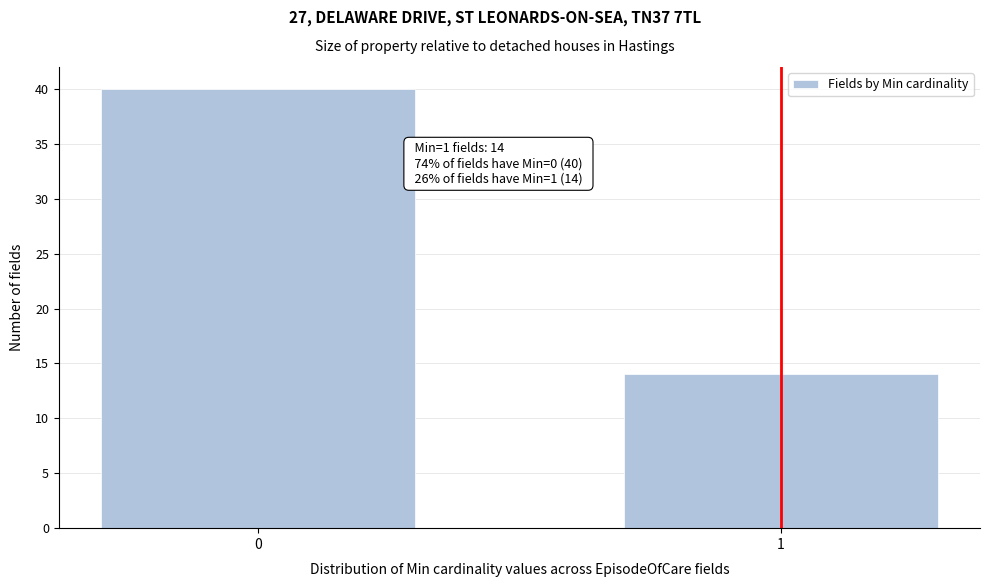

Reading right to left, transcribe all the data shown in this chart.

1=14	0=40